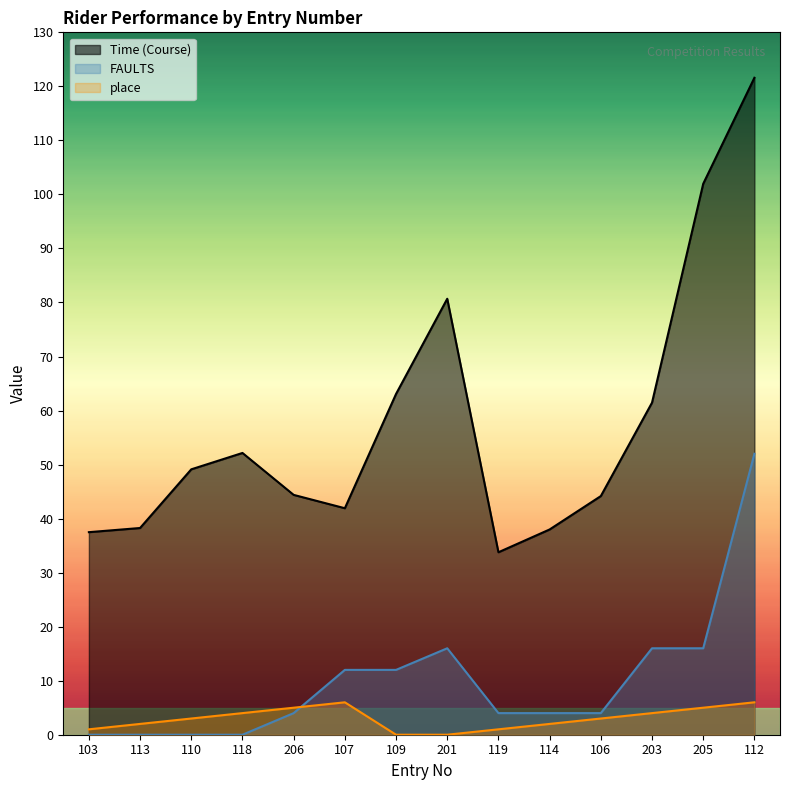

True or false: FAULTS and Time (Course) intersect in this chart.

False